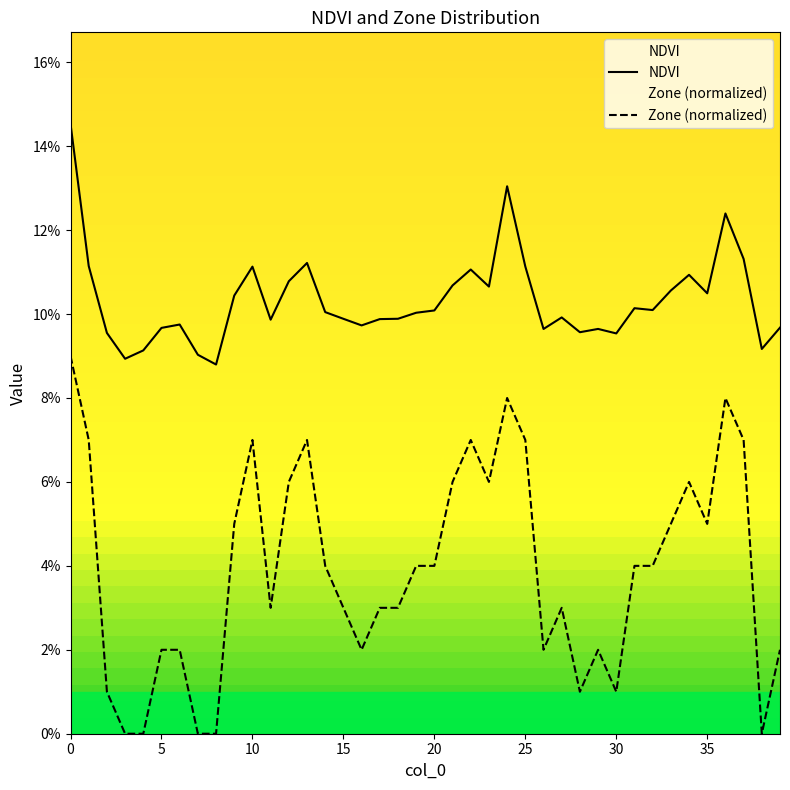

What is the sum of all NDVI values?

4.1